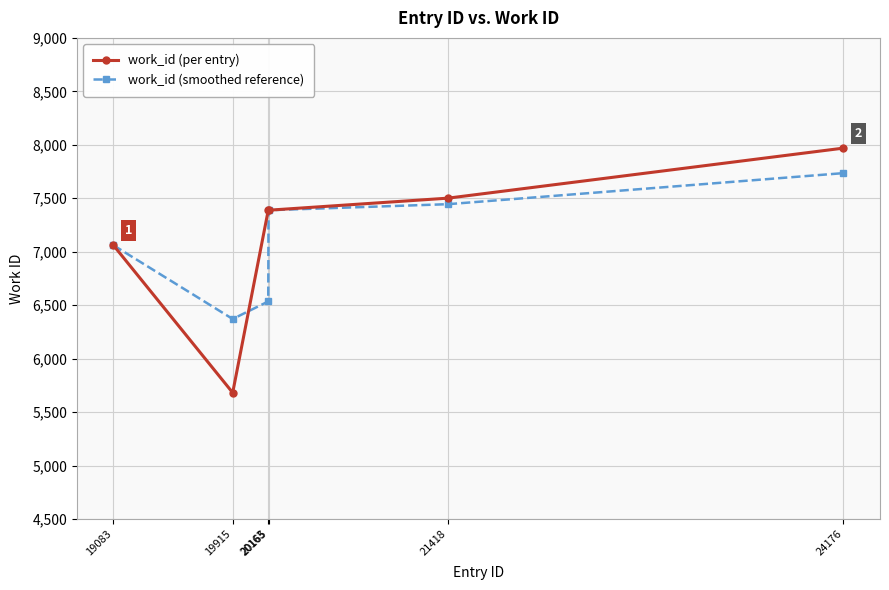

How many data points does each series have?

6